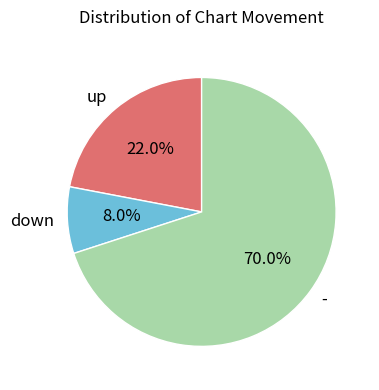

What percentage is NOT represented by up?

78.0%